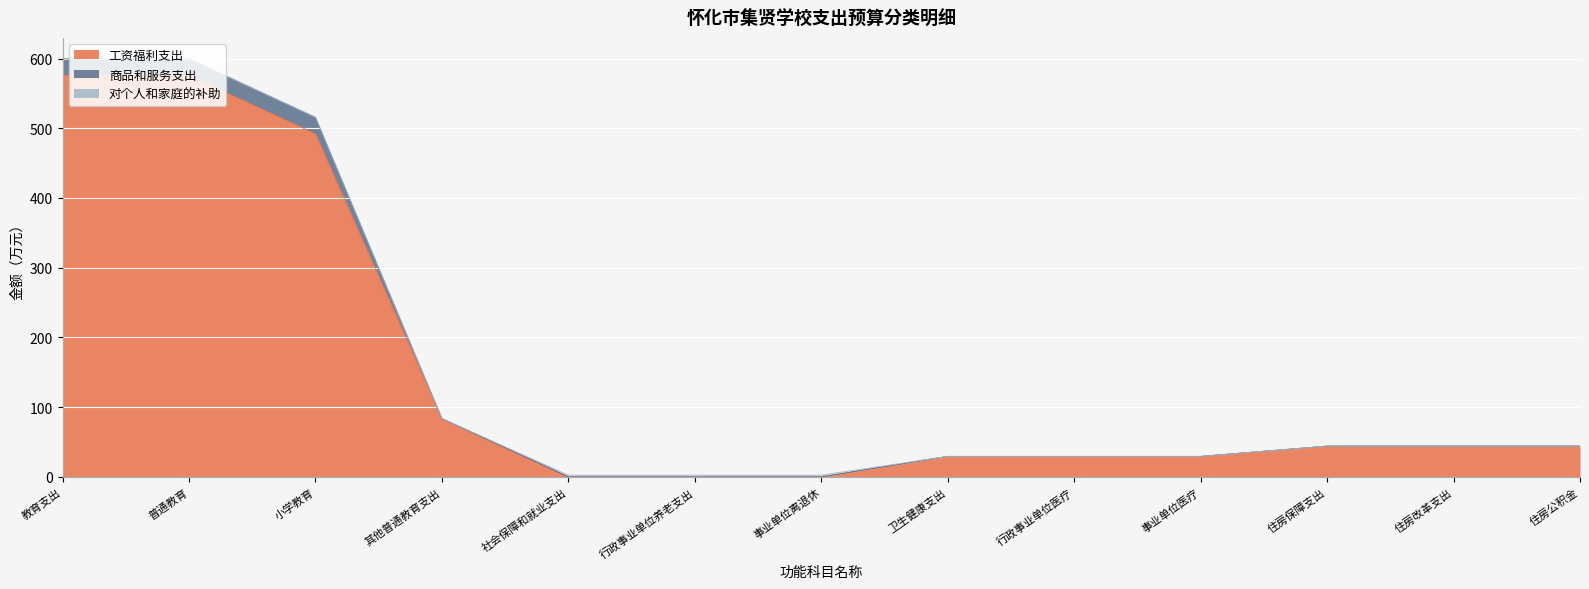

Rank the categories by 工资福利支出 value from lowest to highest.

社会保障和就业支出, 行政事业单位养老支出, 事业单位离退休, 卫生健康支出, 行政事业单位医疗, 事业单位医疗, 住房保障支出, 住房改革支出, 住房公积金, 其他普通教育支出, 小学教育, 教育支出, 普通教育